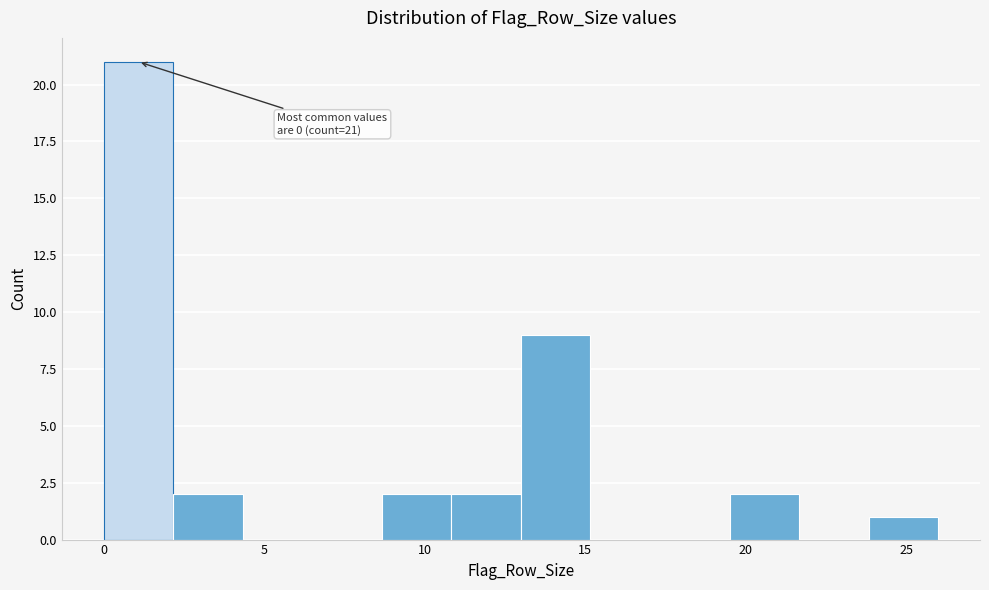

Over which range of the x-axis is the bar tallest?

0.0 to 2.0